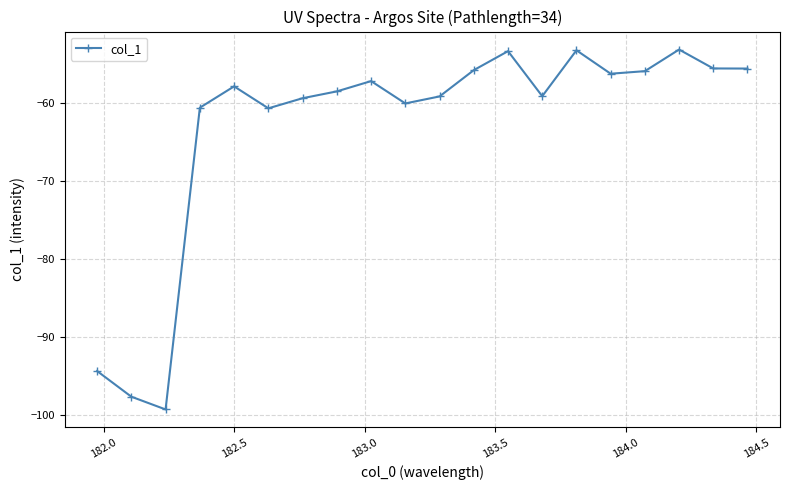

What is the greatest value displayed?

-53.1